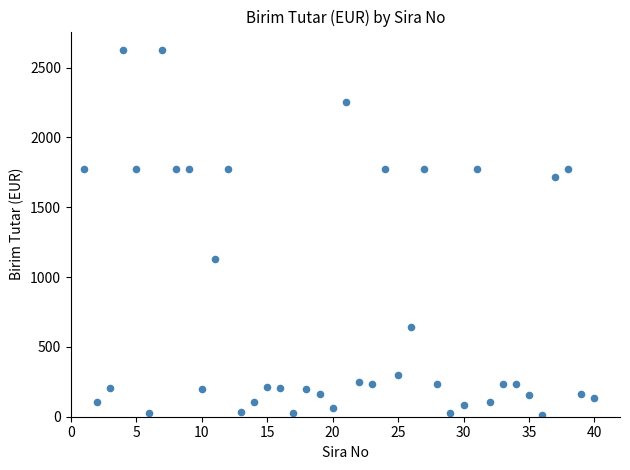

What Y value in the scatter plot is closest to 1321?

1128